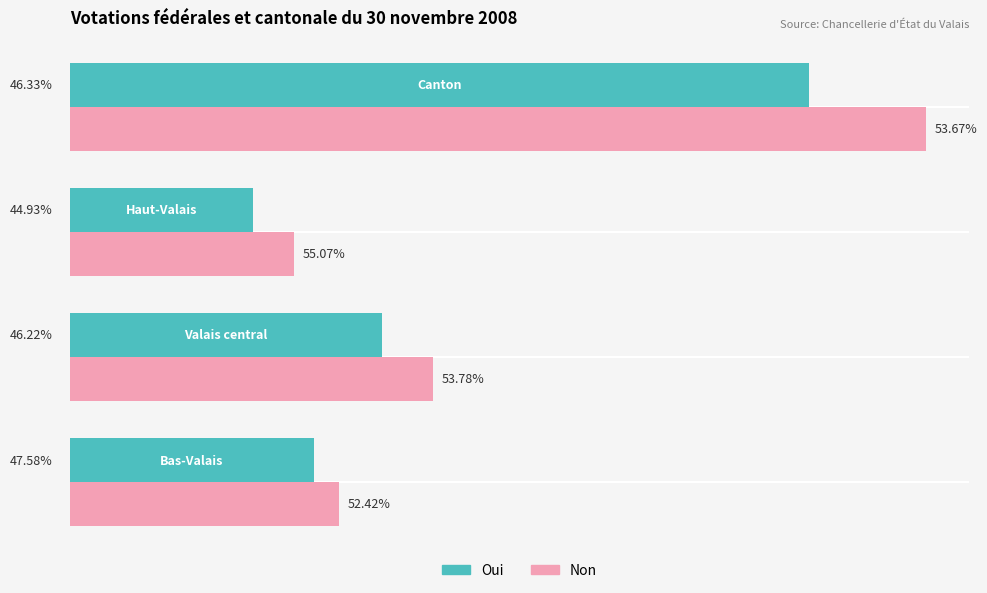

Does the chart contain any negative values?

No